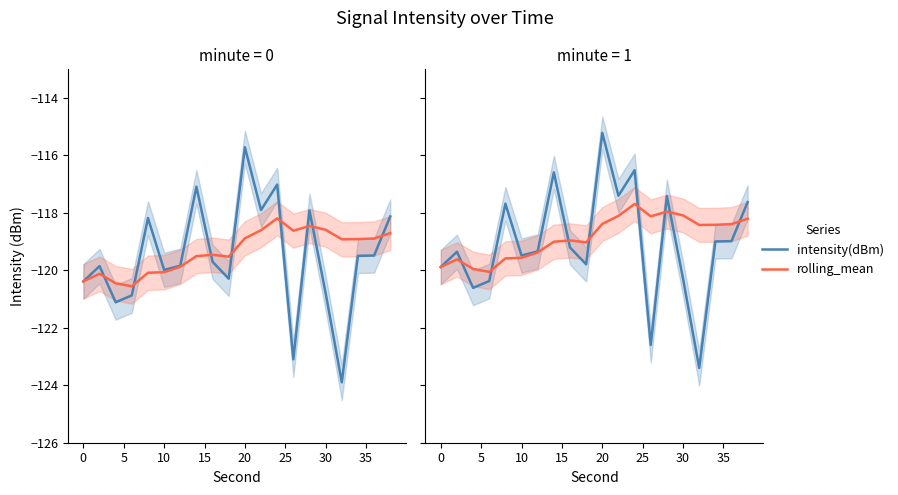

Does the chart display data point markers on the line(s)?

No